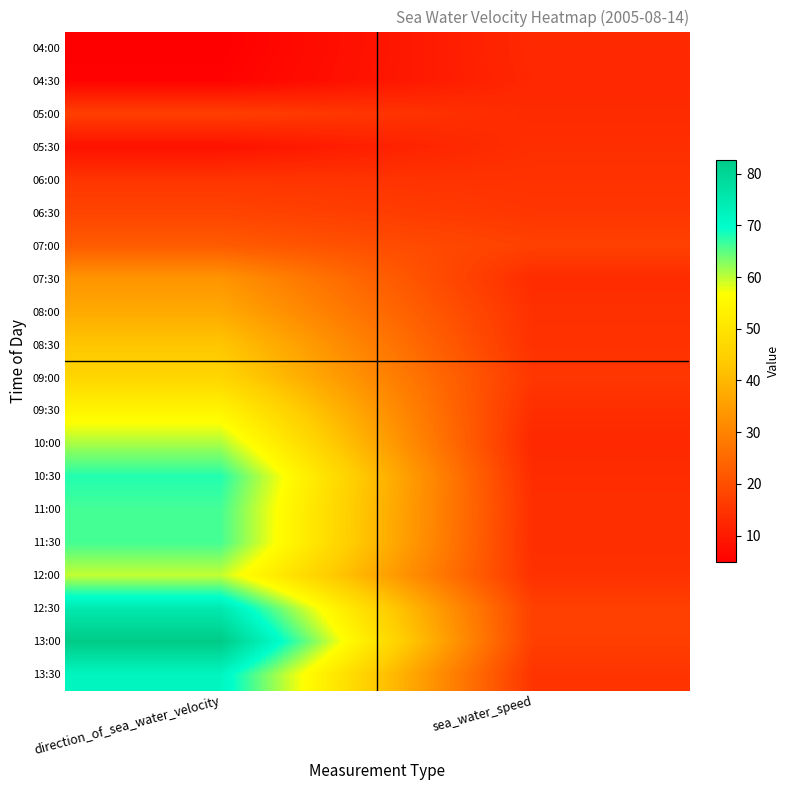

How many distinct data groups are displayed?

20